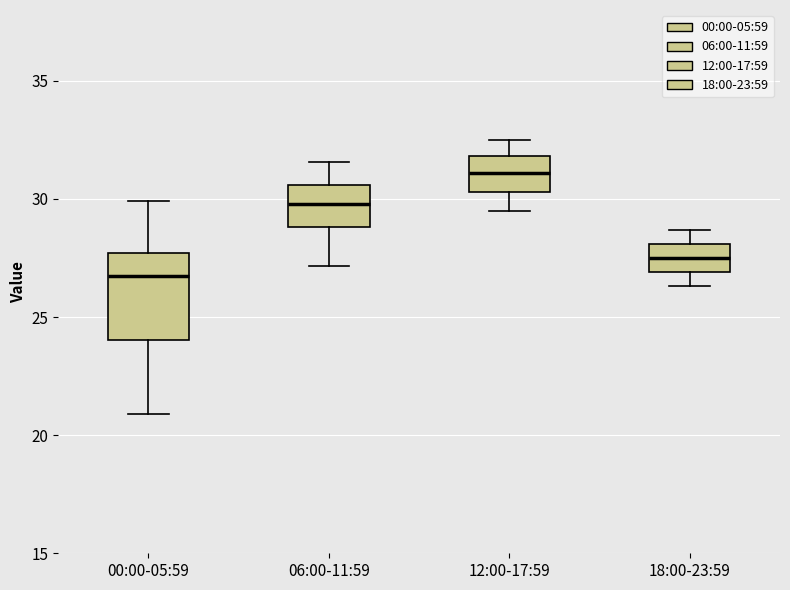

Which box is the tallest, from its lower edge to its upper edge?

00:00-05:59